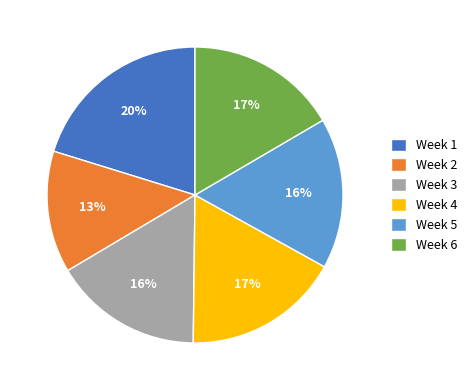

Which has a higher value, Week 6 or Week 2?

Week 6